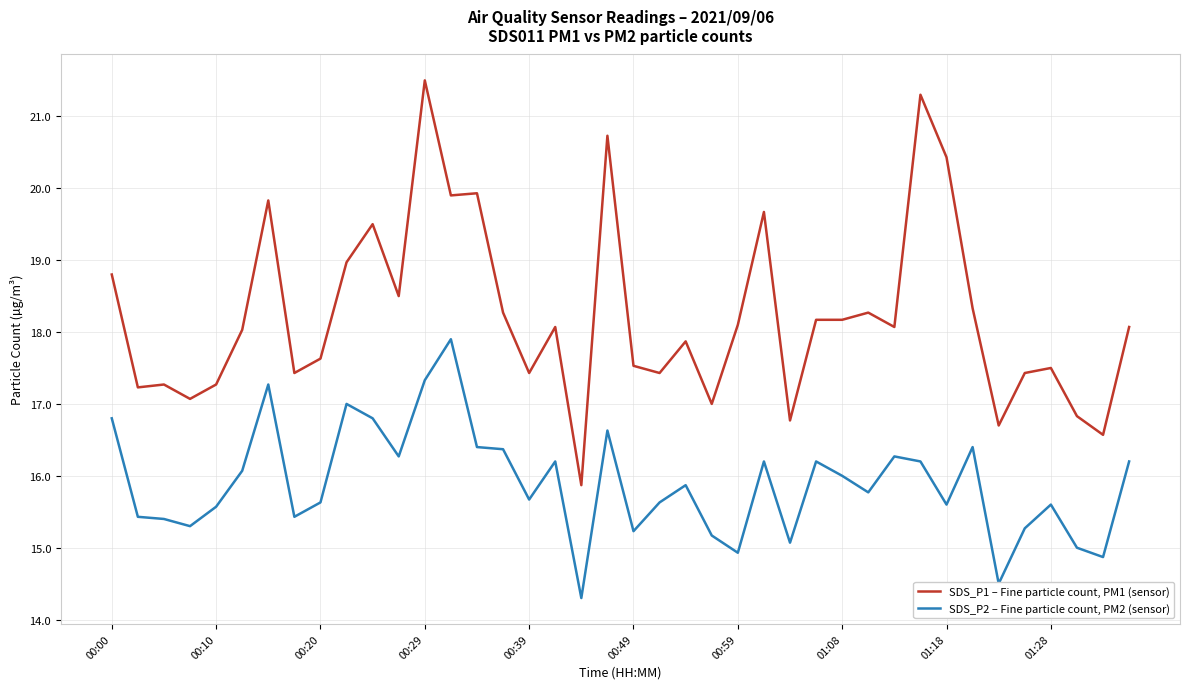

Which series has the widest spread of values?

SDS_P1 – Fine particle count, PM1 (sensor)